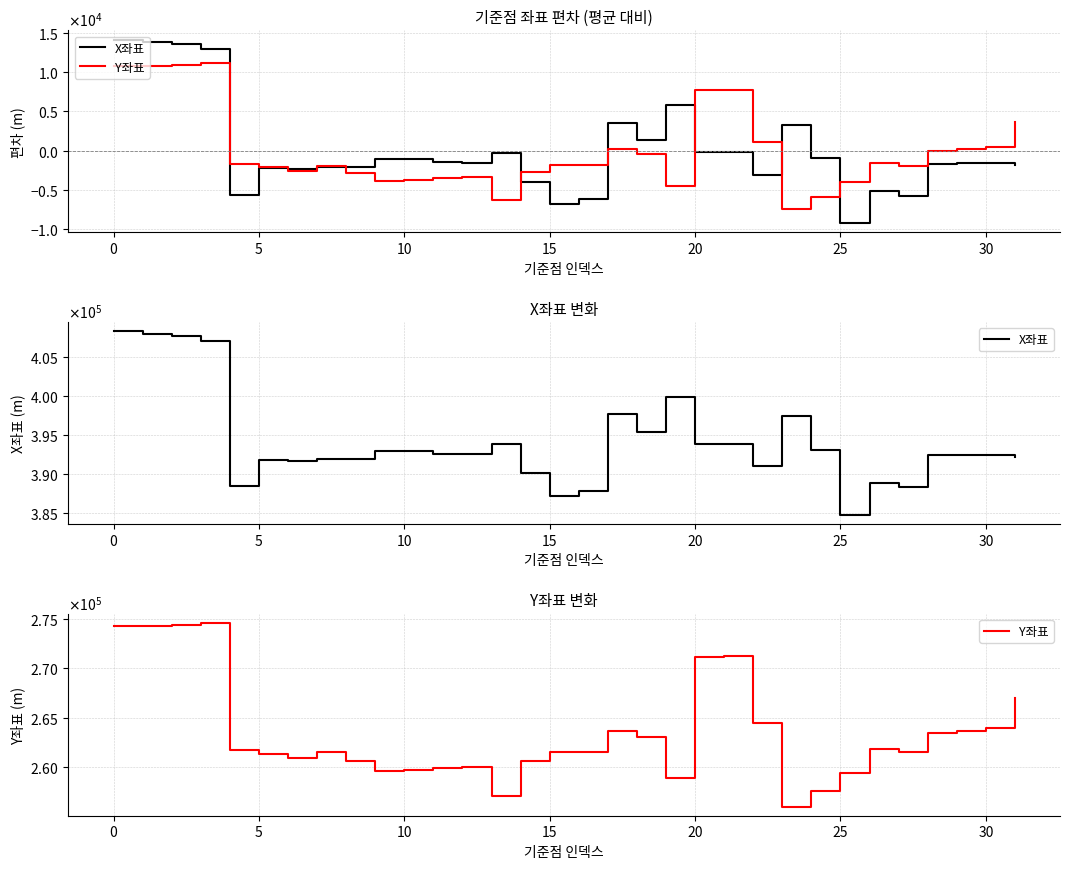

At which label is Y좌표 closest to 265298?

22